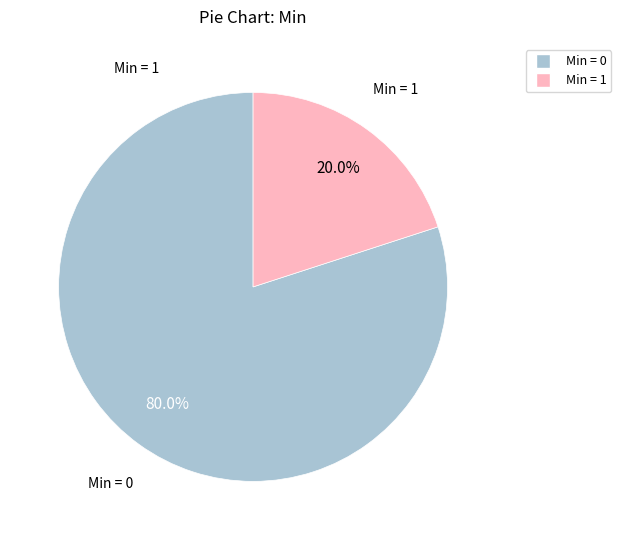

How many slices are in this pie chart?

2